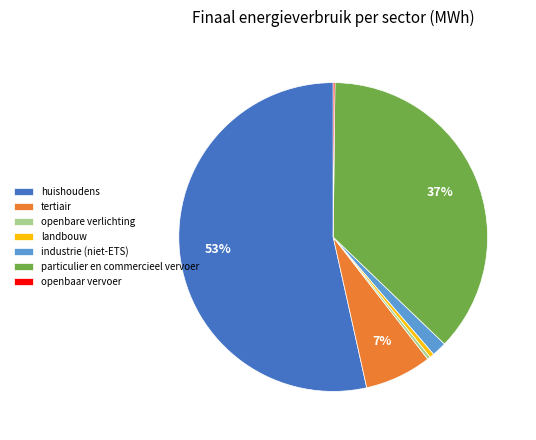

Which slice represents more than half of the pie?

huishoudens